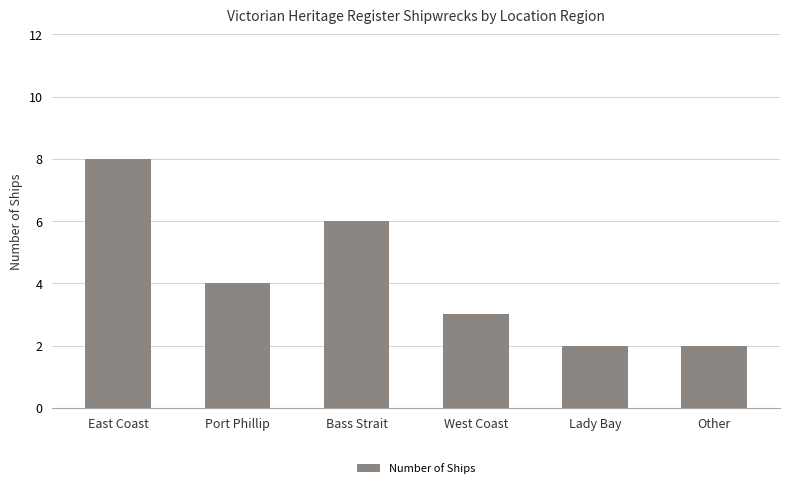

How many values are between 2 and 6?

5